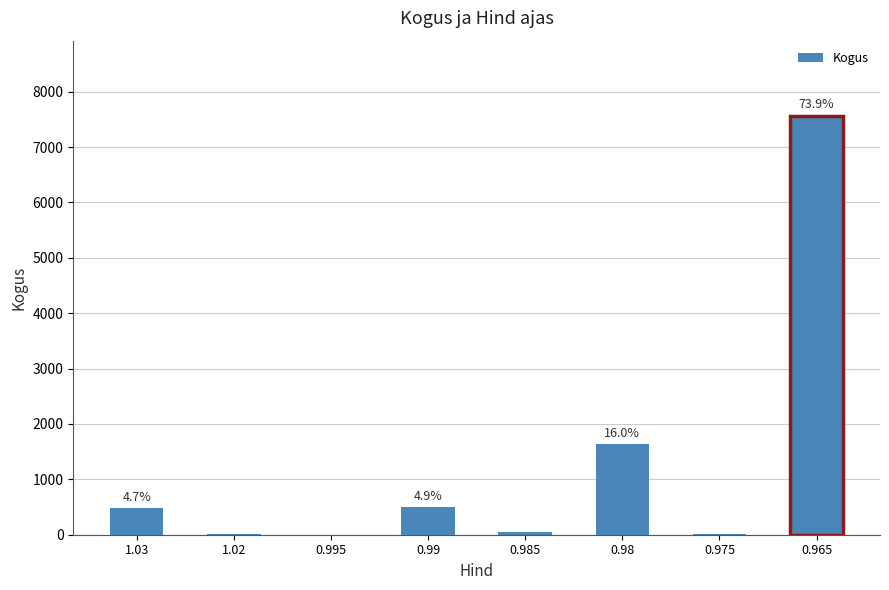

True or false: the data shows 4897 at 0.965.

False